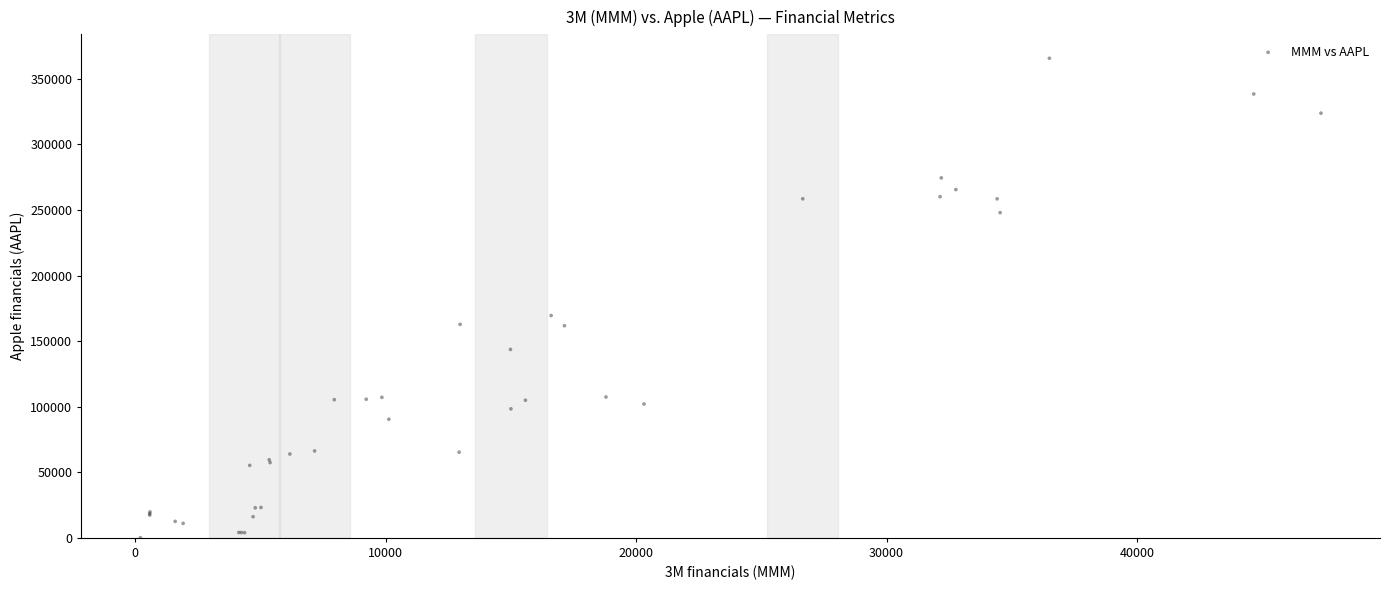

What Y value in the scatter plot is closest to 182925?

169559.0